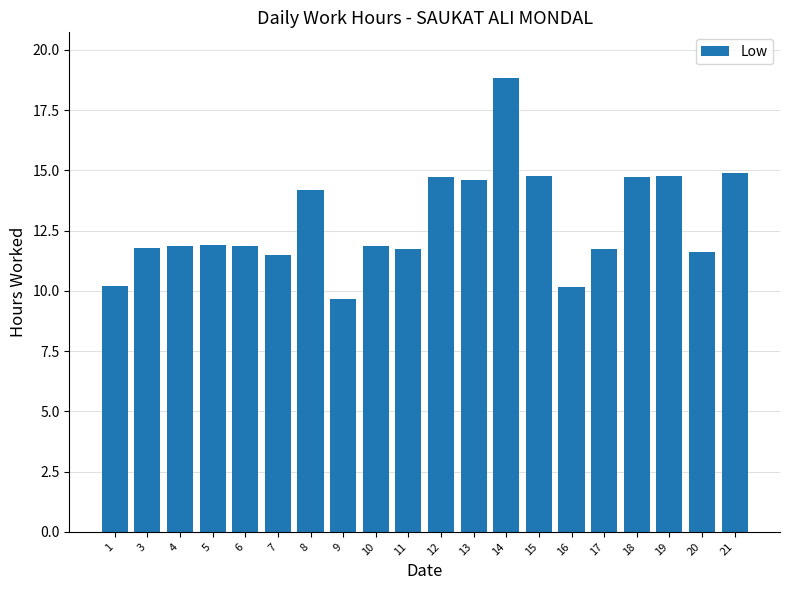

Count the number of categories in the chart.

20